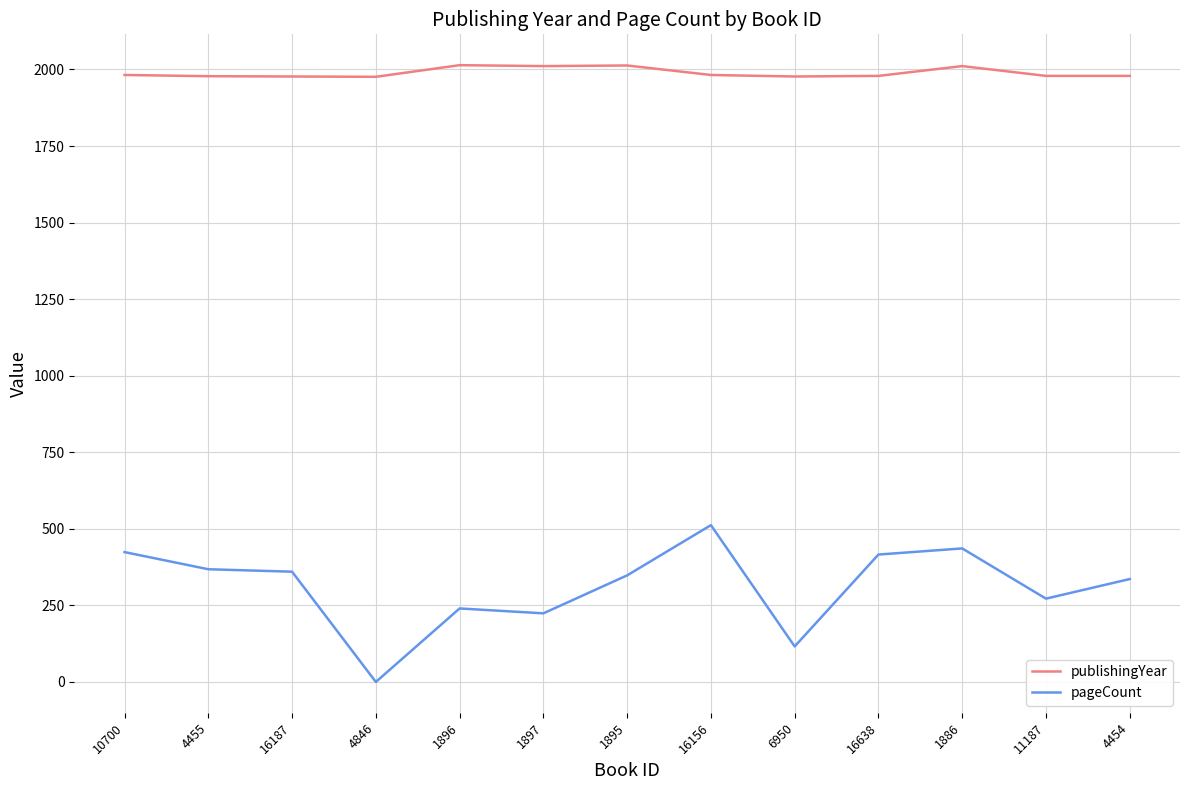

At how many categories does at least one series exceed 1568?

13